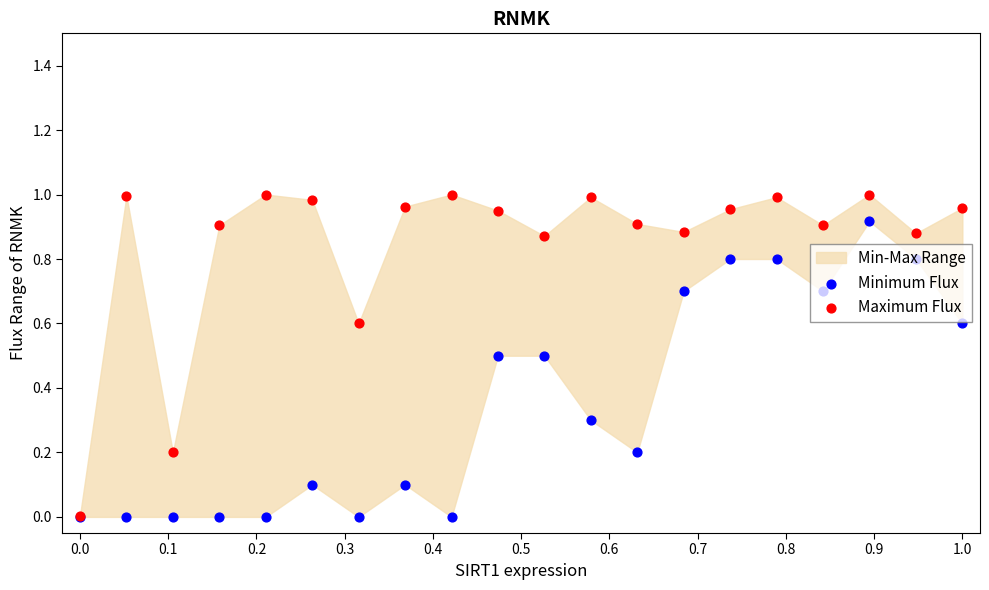

Which series has the largest Y range (max minus min)?

Maximum Flux